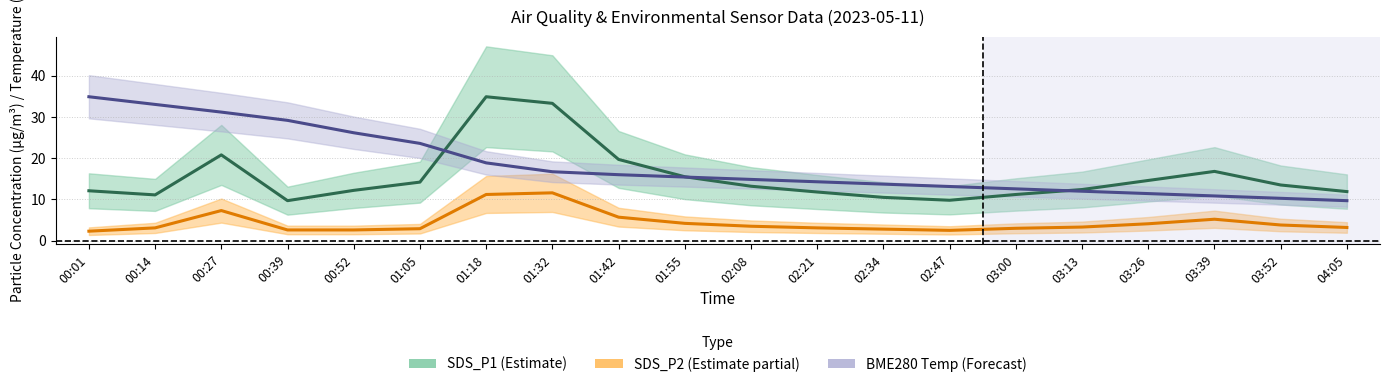

Between 01:18 and 01:42, which series saw the biggest shift?

SDS_P1 (Estimate)